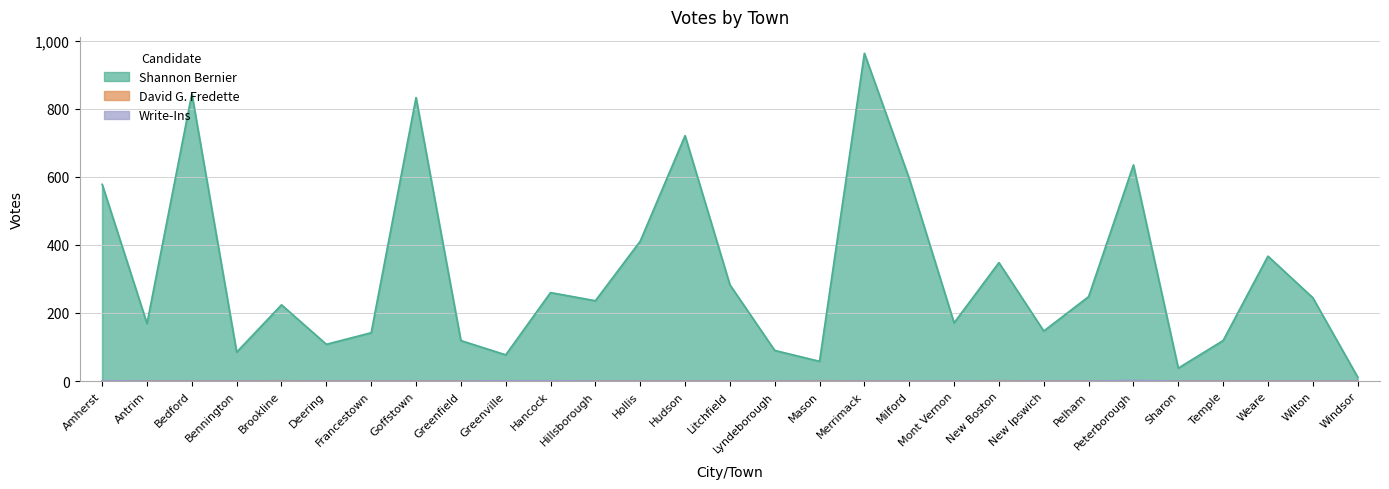

Which label corresponds to the smallest value in the chart?

Amherst